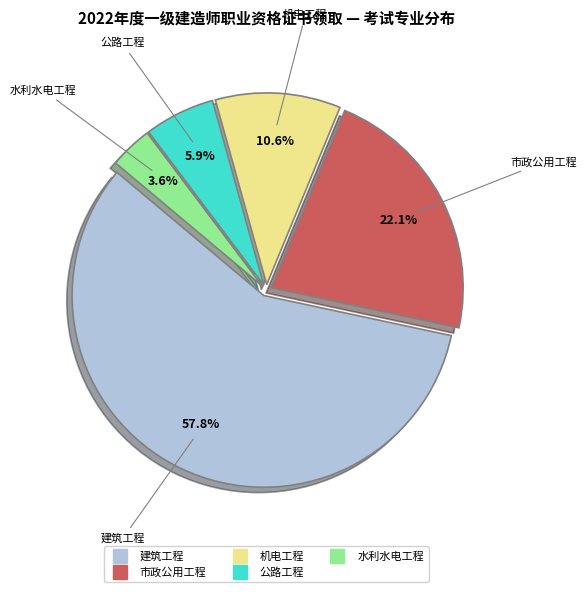

What is the ratio of the value at 建筑工程 to the value at 市政公用工程?

2.6